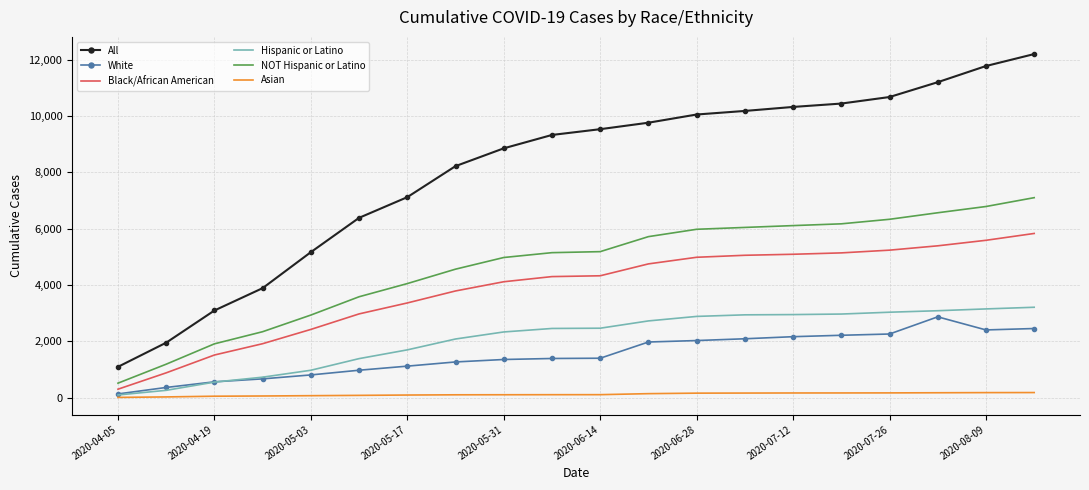

Which series has the largest total across all categories?

All